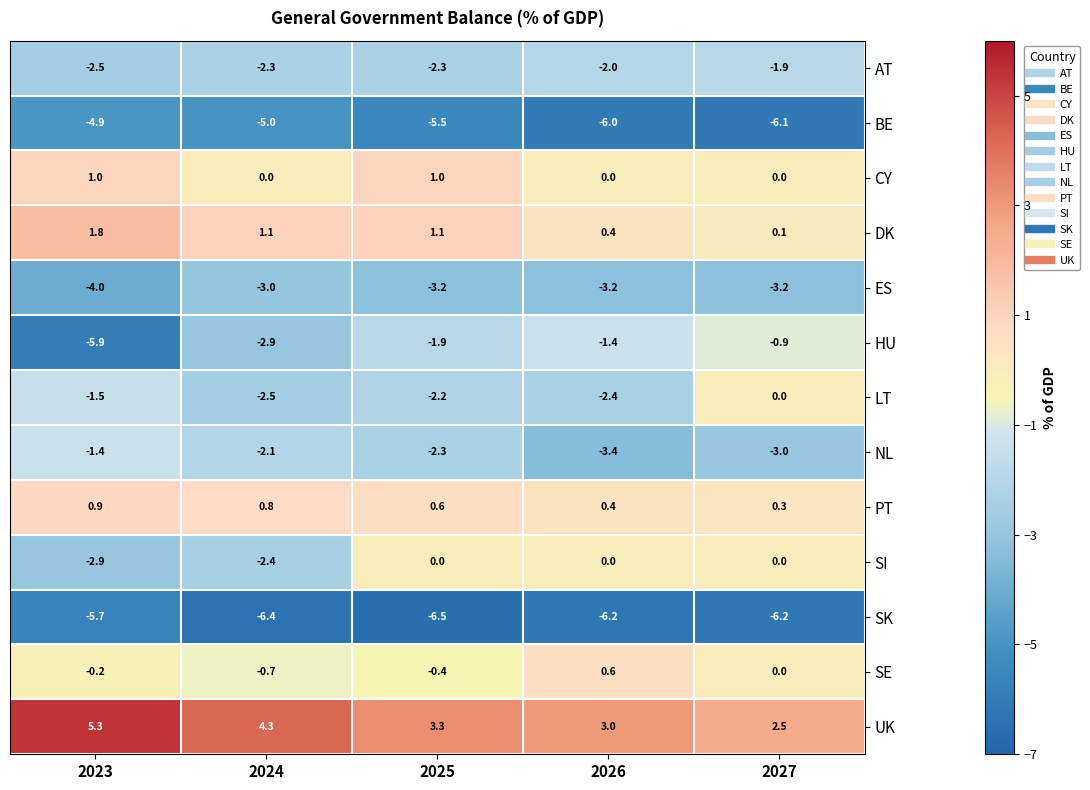

Which category has the lowest value across all series?

2025